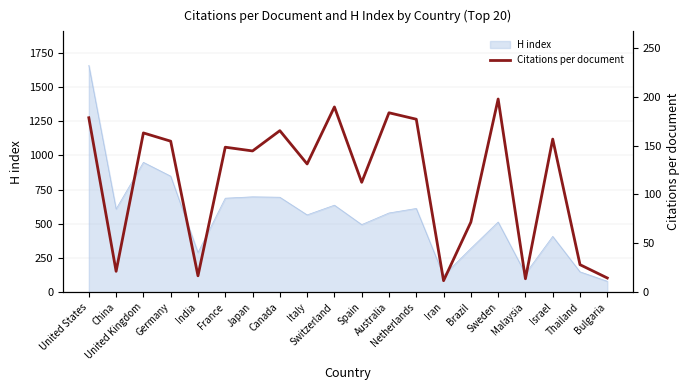

What position from the right is Japan?

14